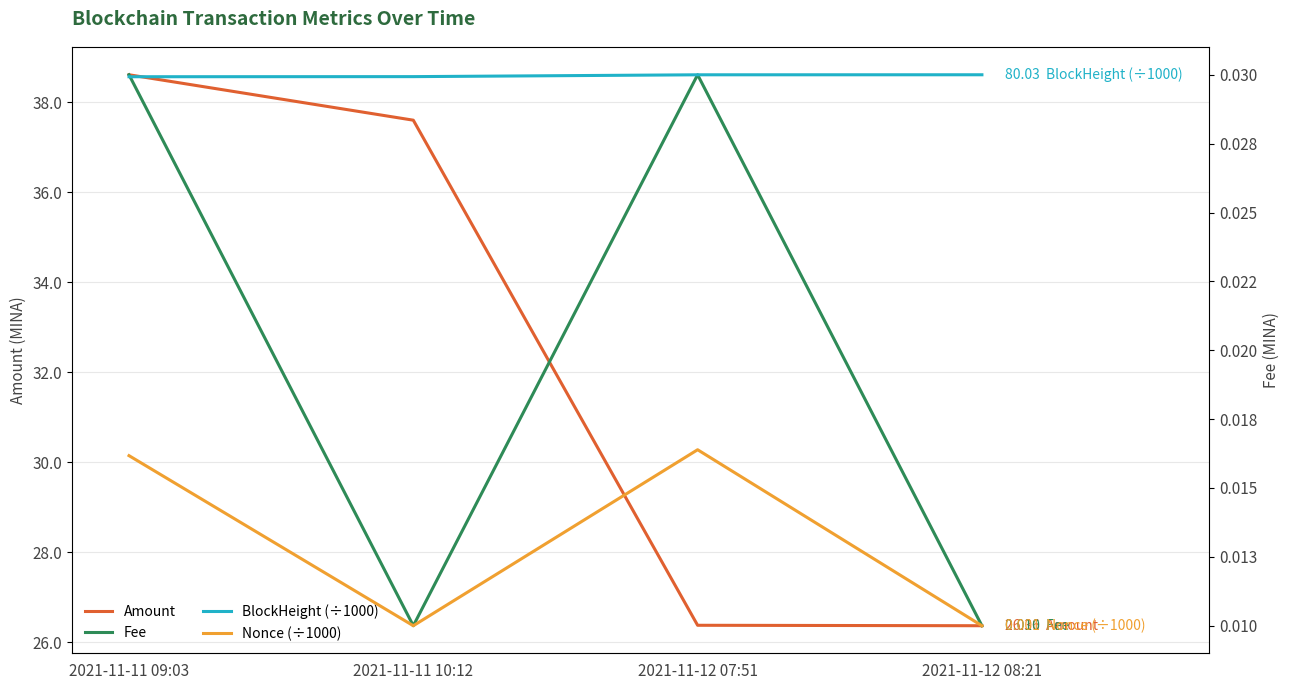

At which category does the chart reach its peak across all series?

2021-11-12 08:21